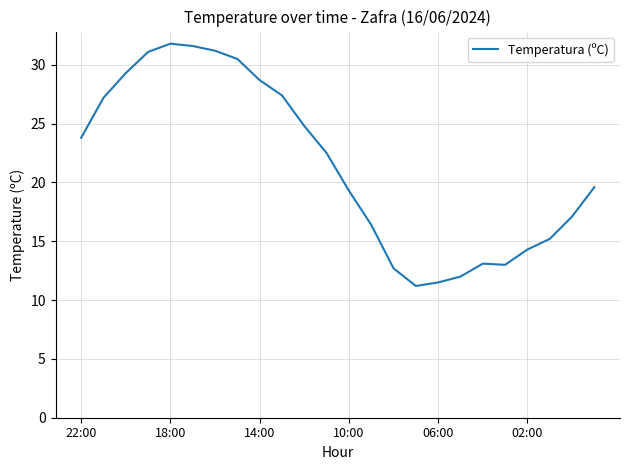

What is the smallest value displayed?

11.2